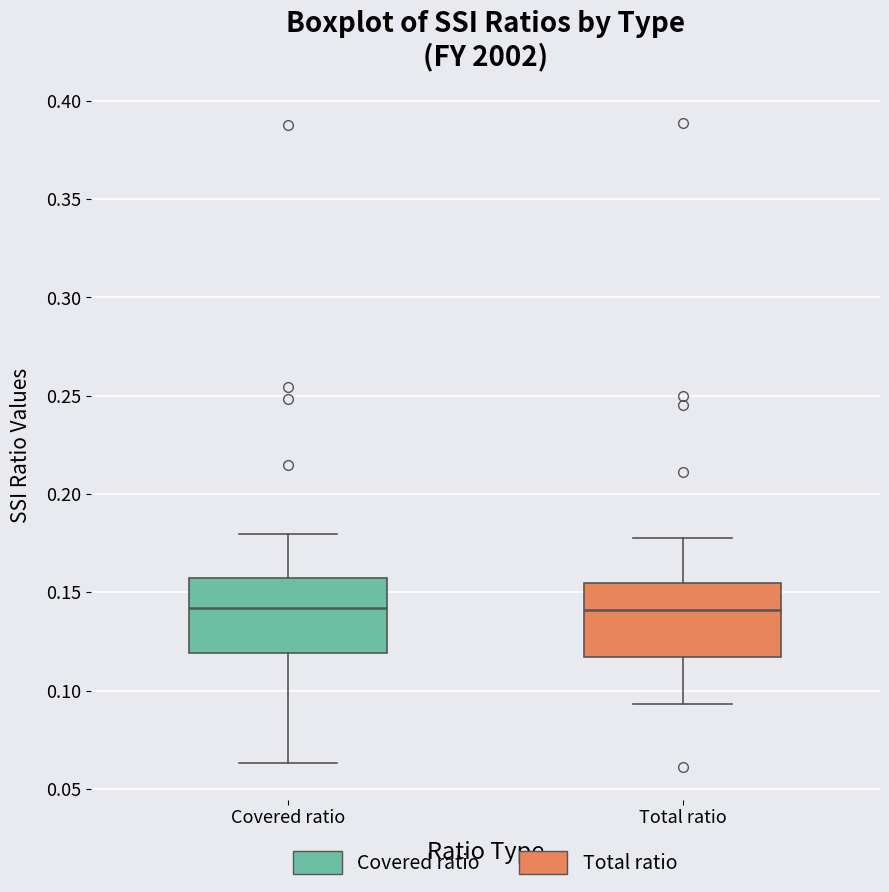

Reading left to right, transcribe this box plot: for each box, give where its median line is, the range the box spans, and where its two whiskers end, as read against the y-axis. The values are not printed on the chart, so give them approximately, as read against the axis.

Covered ratio: median 0.140, box 0.120 to 0.155, whiskers 0.065 to 0.180
Total ratio: median 0.140, box 0.115 to 0.155, whiskers 0.095 to 0.175